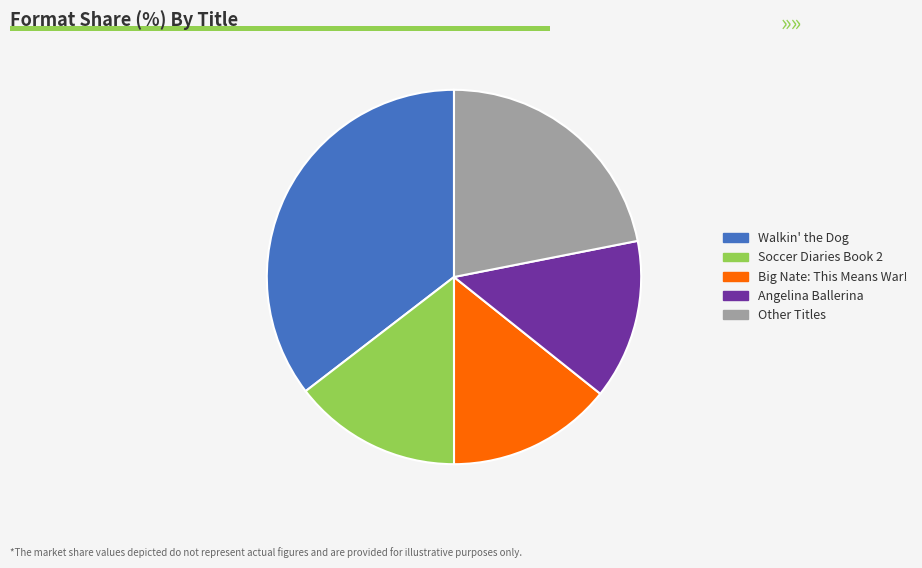

Which slice is the largest?

Walkin' the Dog